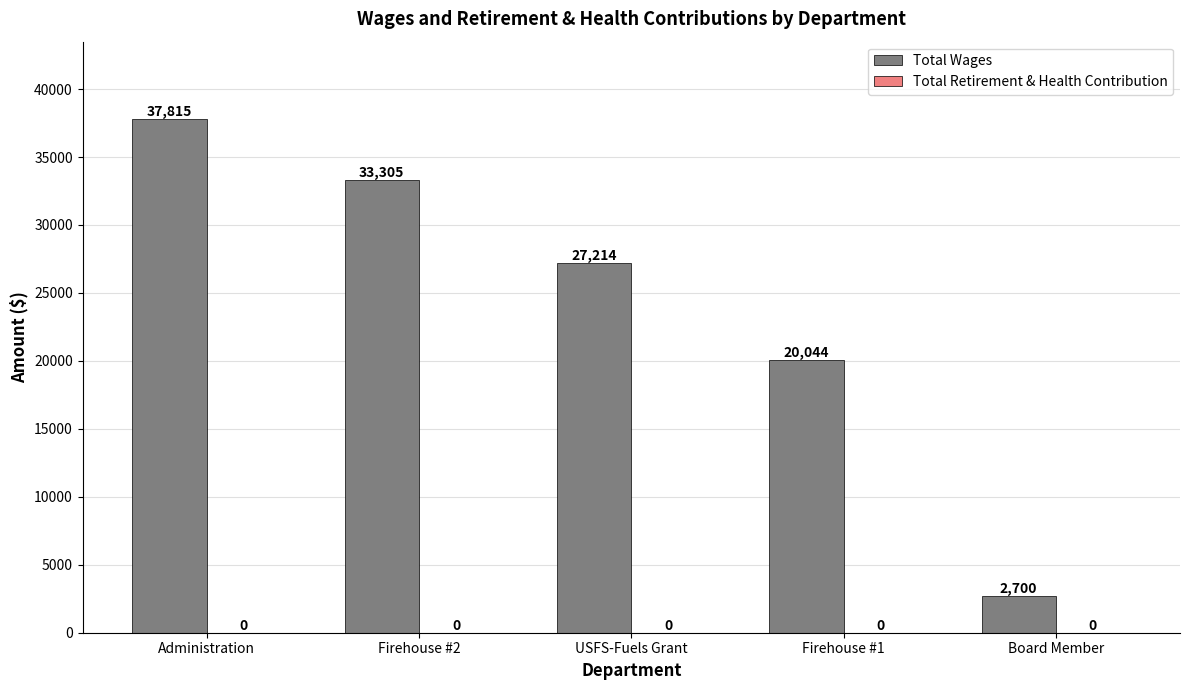

How many bars are there in total?

5